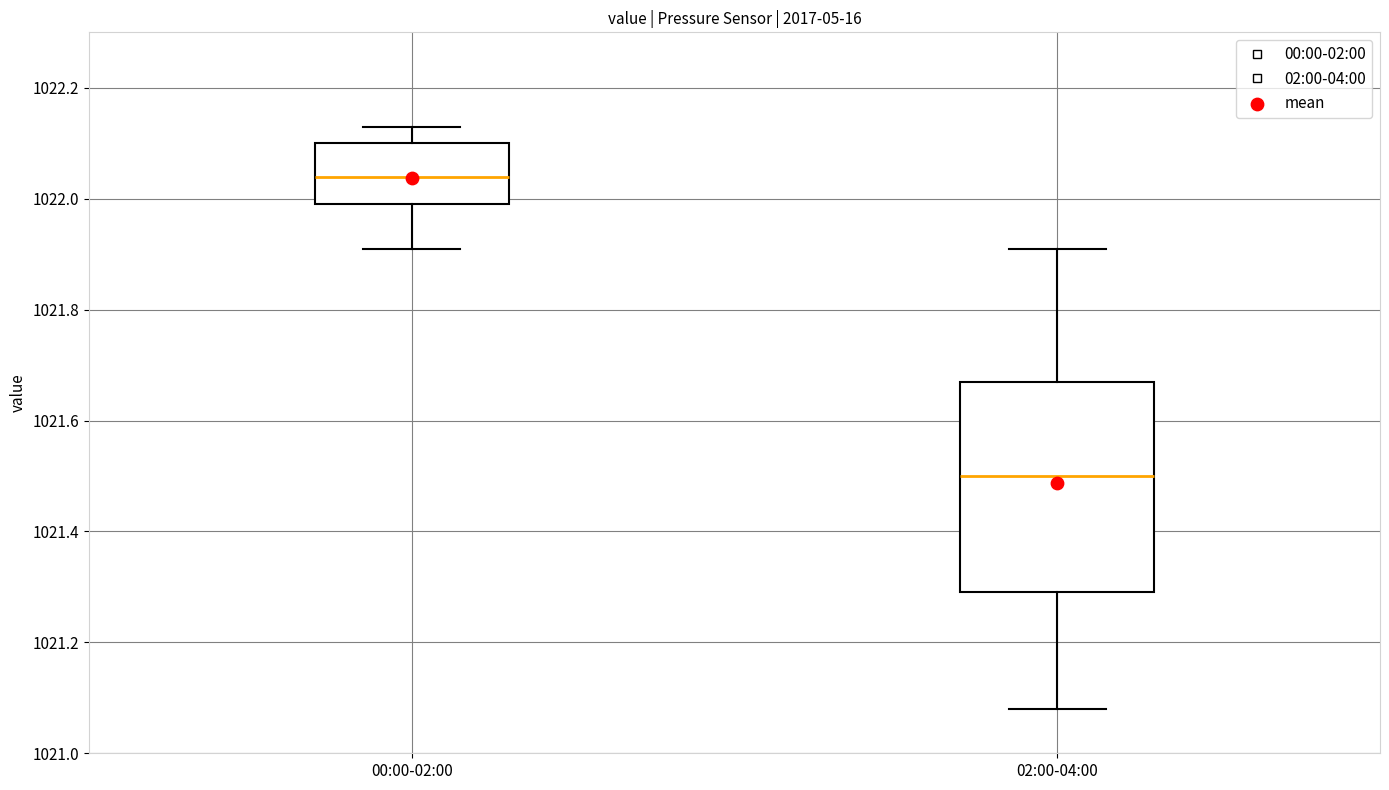

Which box's median line is the highest?

00:00-02:00